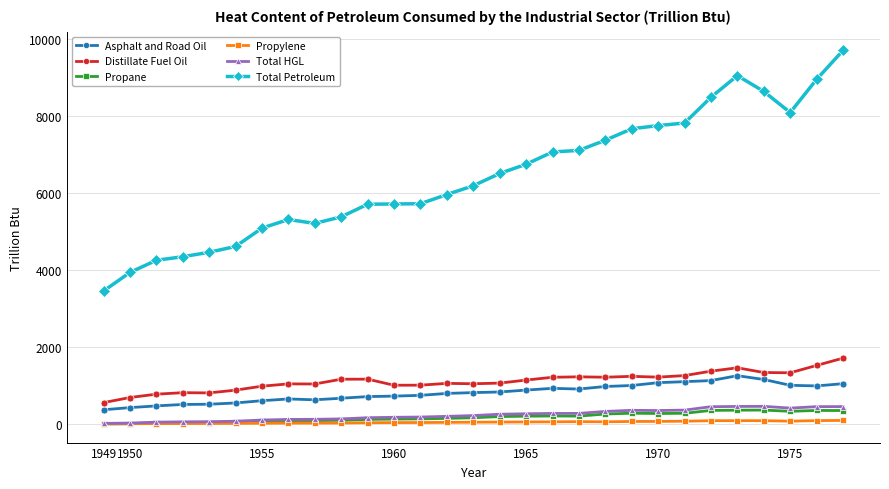

How many data points in Total HGL are above 229?

15